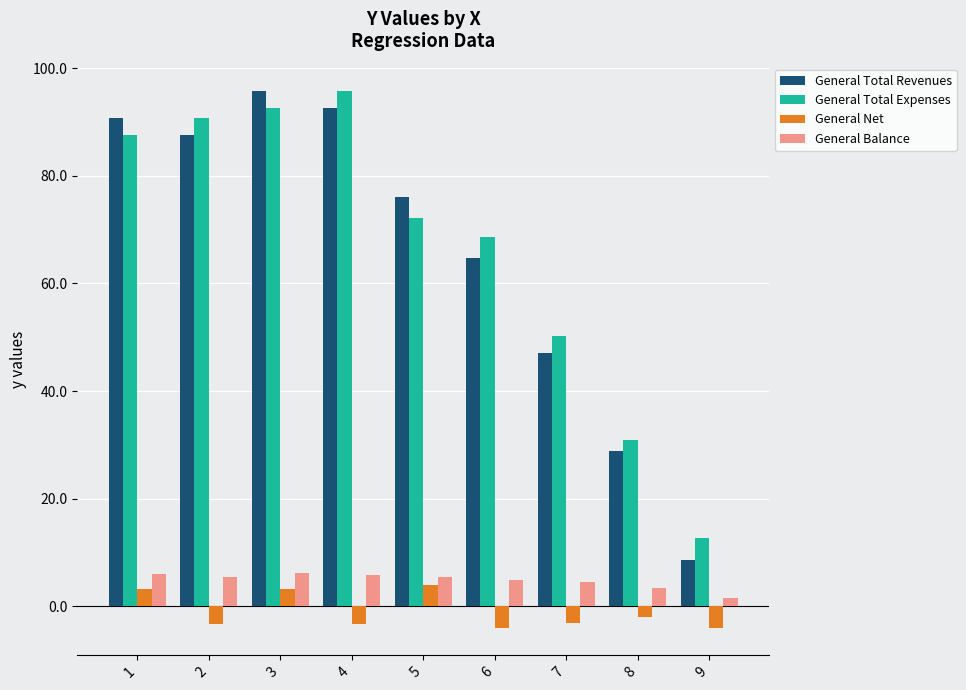

What is the spread (max minus min) of values at 4?

99.1